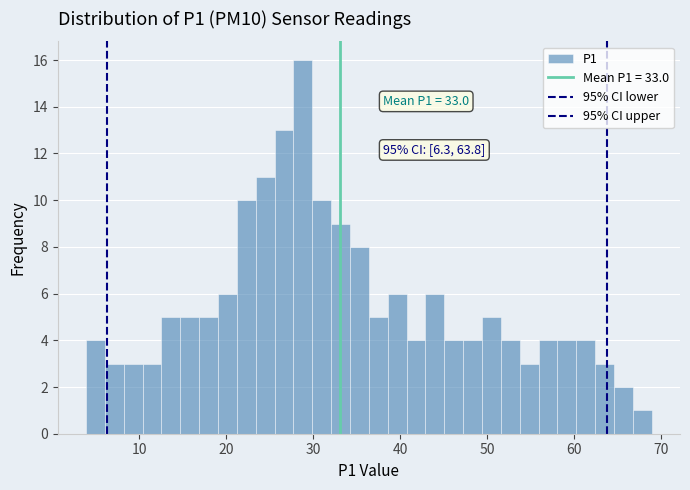

Read against the x-axis, roughly where is the centre of the tallest bar?

29